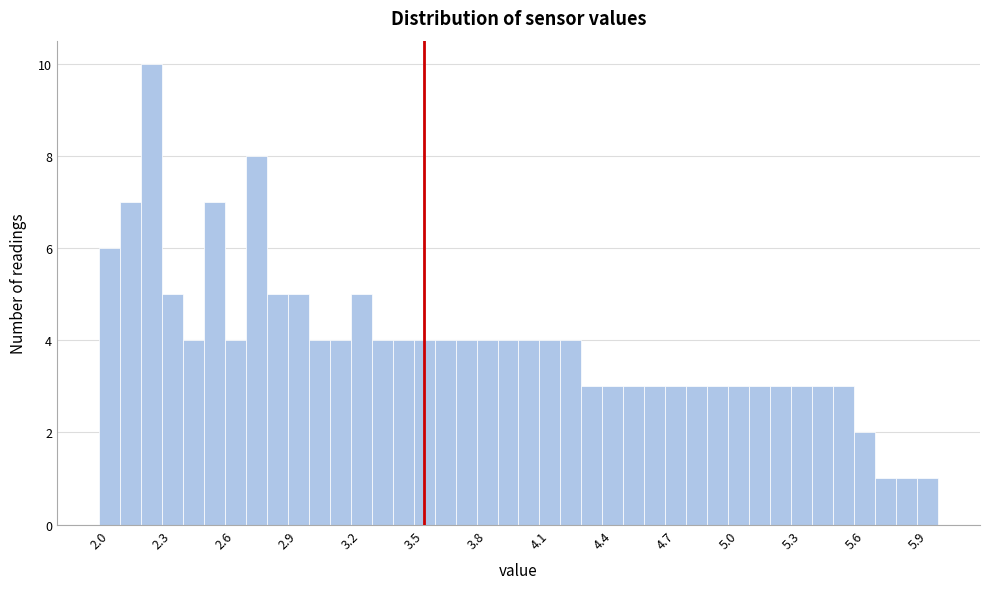

Read against the x-axis, roughly where is the centre of the tallest bar?

2.20